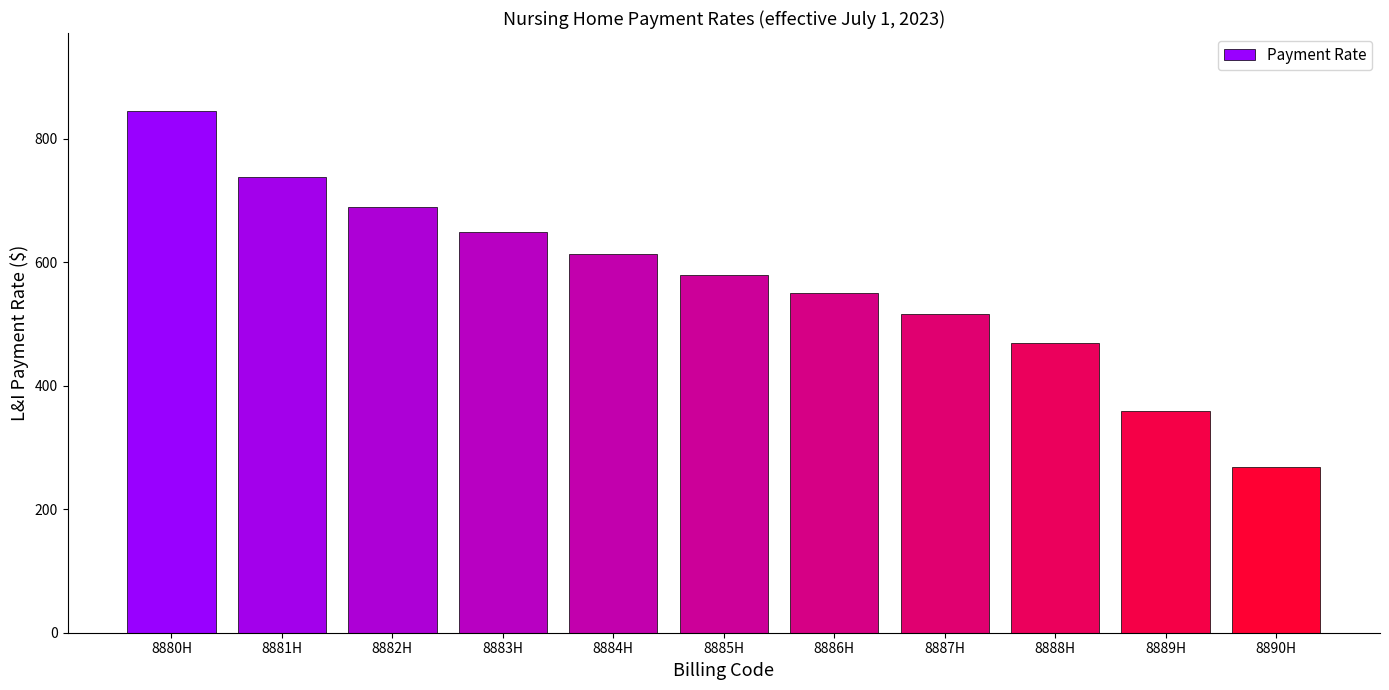

At which category does the chart reach its peak across all series?

8880H